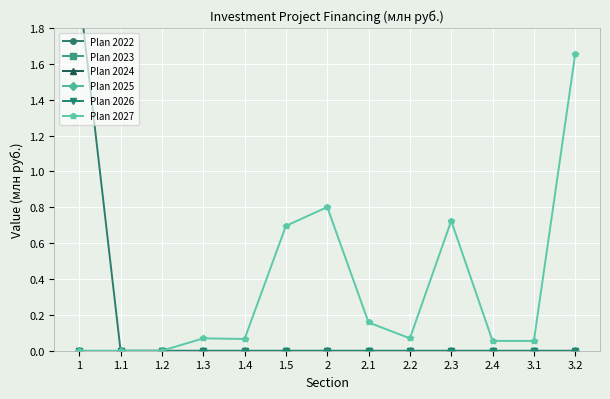

What position from the left is 1?

1